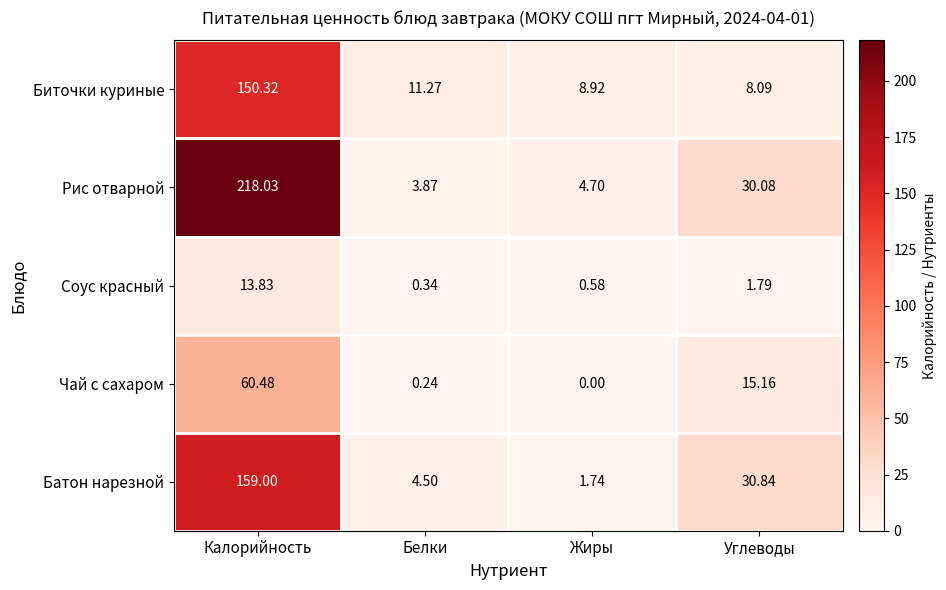

Which series has the widest spread of values?

Рис отварной